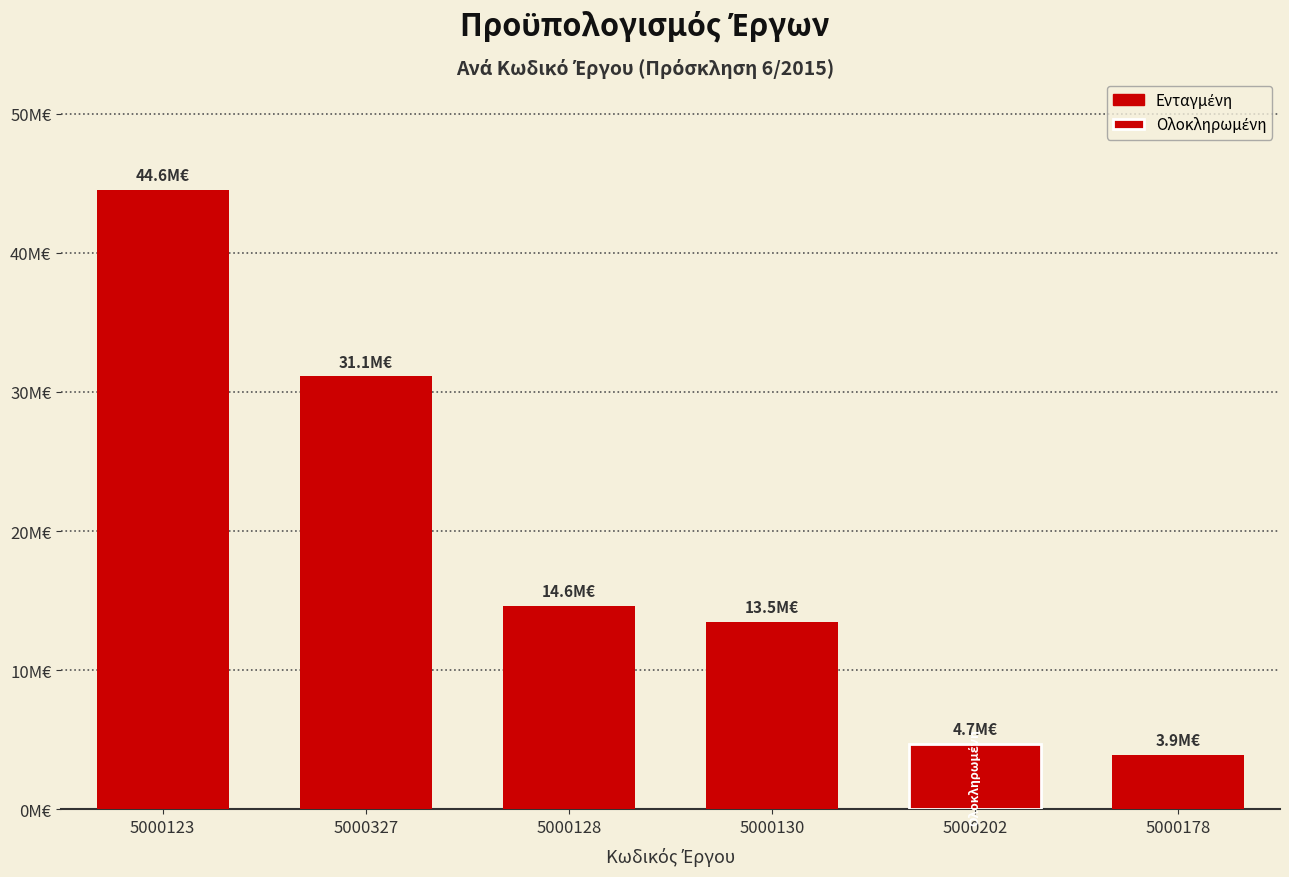

Does the chart contain any negative values?

No